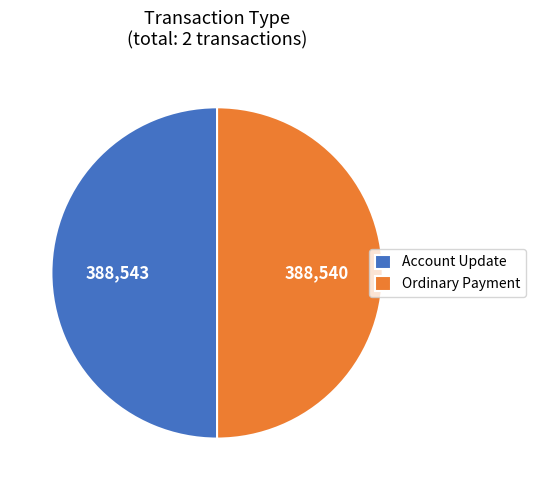

Is the sum of Account Update and Ordinary Payment greater than half?

Yes